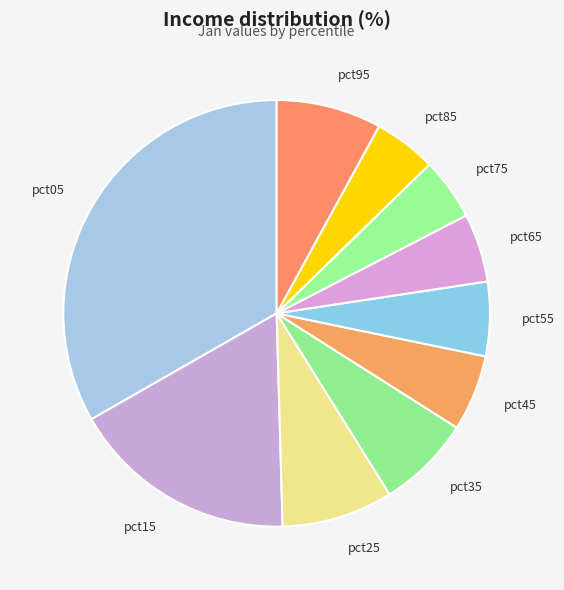

Do pct05 and pct65 together represent more than half of the pie?

No